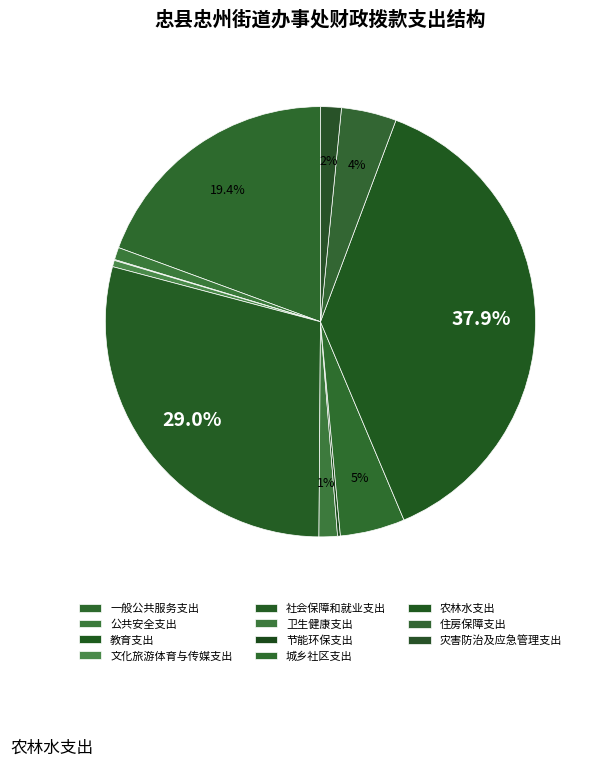

True or false: 教育支出 accounts for 1% of the total.

False